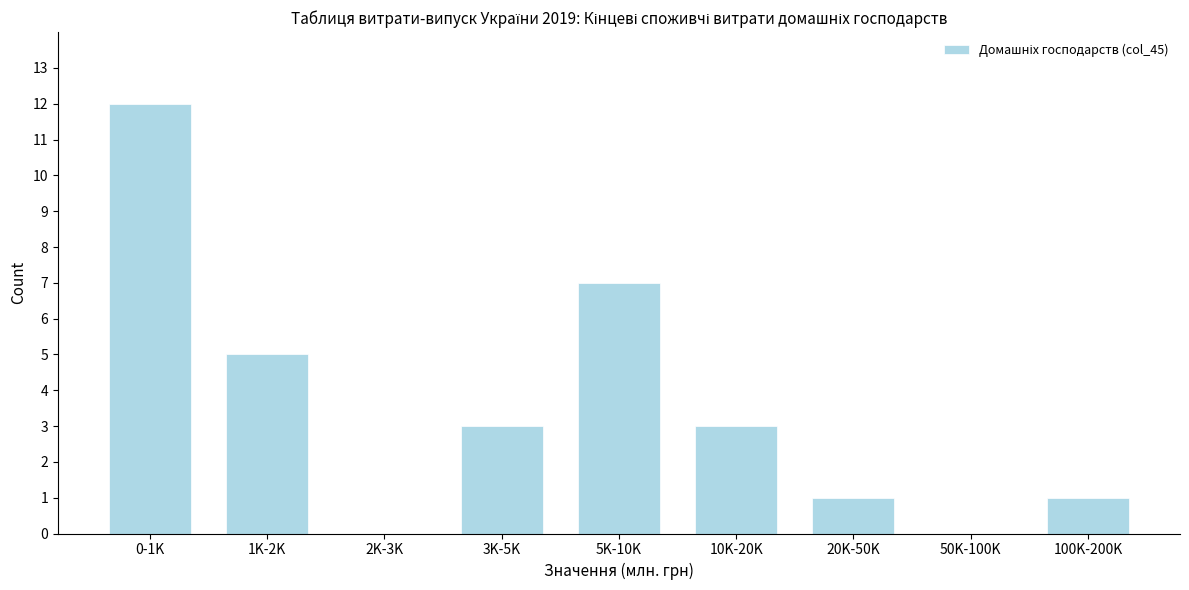

Reading left to right, list all the values displayed in this chart.

0-1K=12	1K-2K=5	2K-3K=0	3K-5K=3	5K-10K=7	10K-20K=3	20K-50K=1	50K-100K=0	100K-200K=1